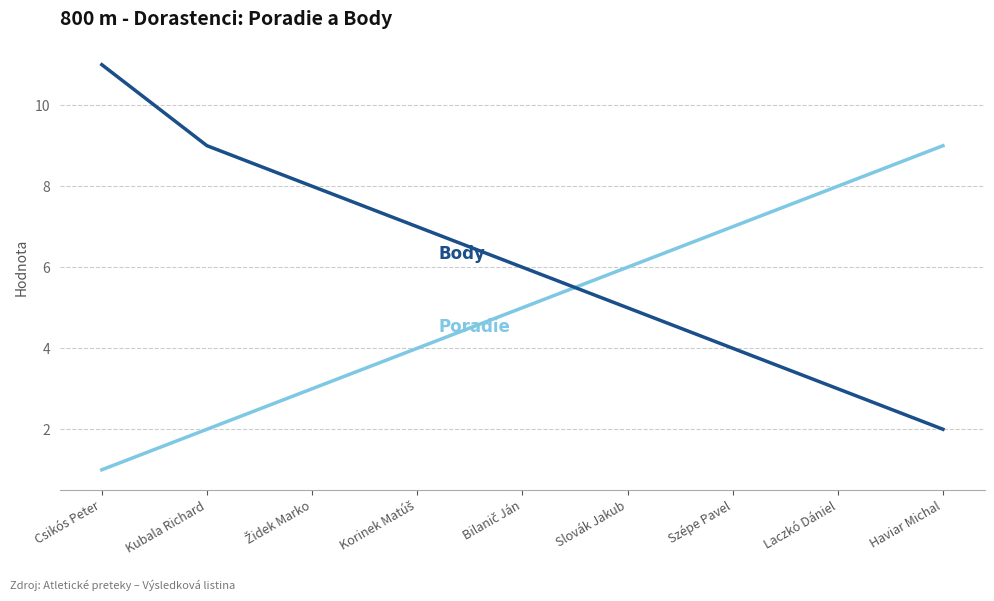

What is the difference between the highest and lowest values at Laczkó Dániel?

5